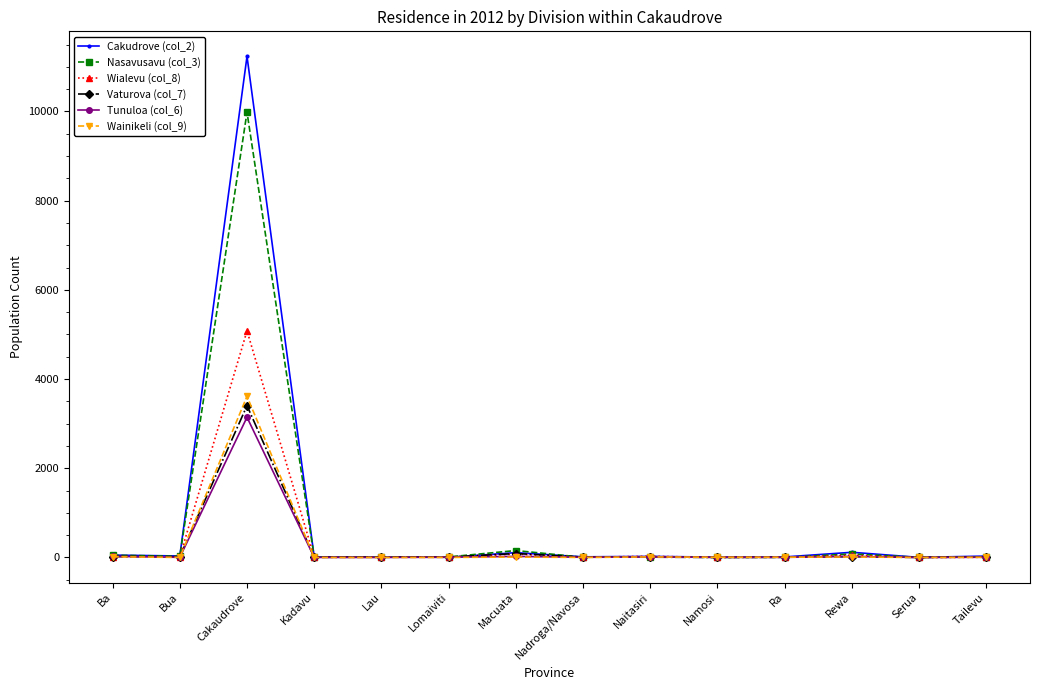

What is the spread (max minus min) of values at Lau?

10